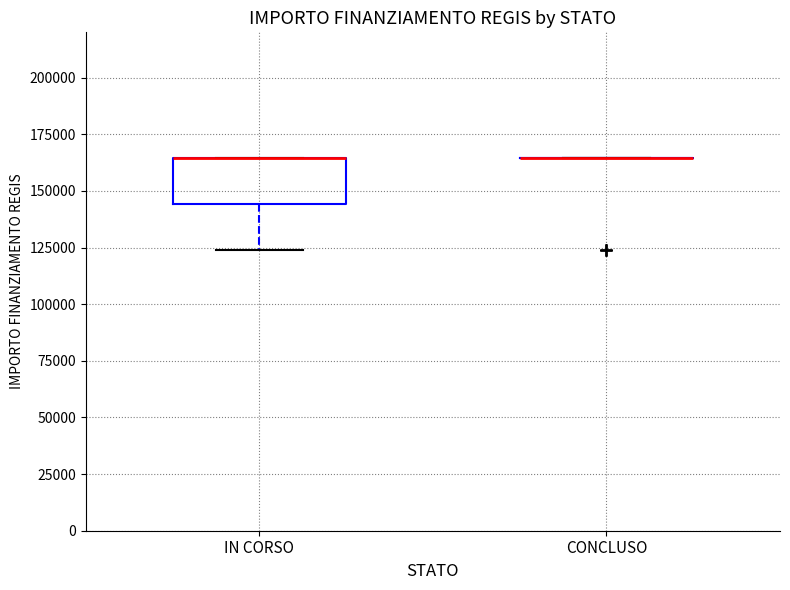

Reading left to right, transcribe this box plot: for each box, give where its median line is, the range the box spans, and where its two whiskers end, as read against the y-axis. The values are not printed on the chart, so give them approximately, as read against the axis.

IN CORSO: median 165000 (drawn on the box's upper edge), box 145000 to 165000, whiskers 125000 to 165000
CONCLUSO: box collapsed to a line at 165000, whiskers 165000 to 165000